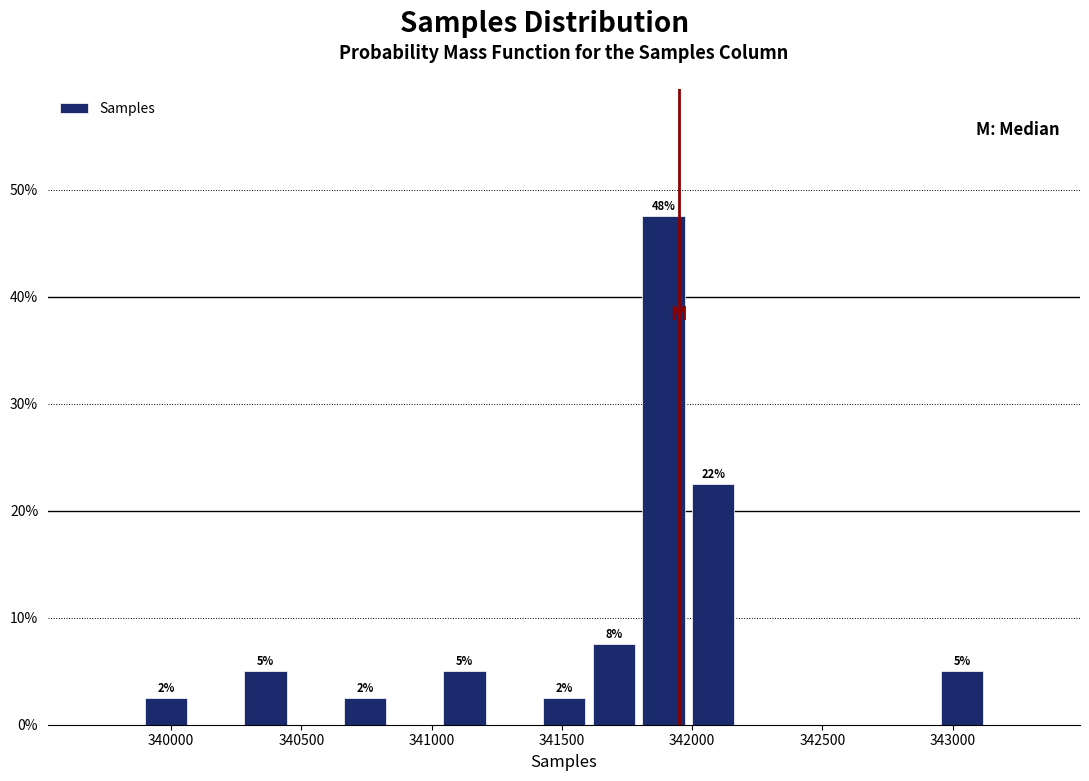

Around what value on the x-axis is the tallest bar? Give the approximate position of its centre, as read against the axis.

341900